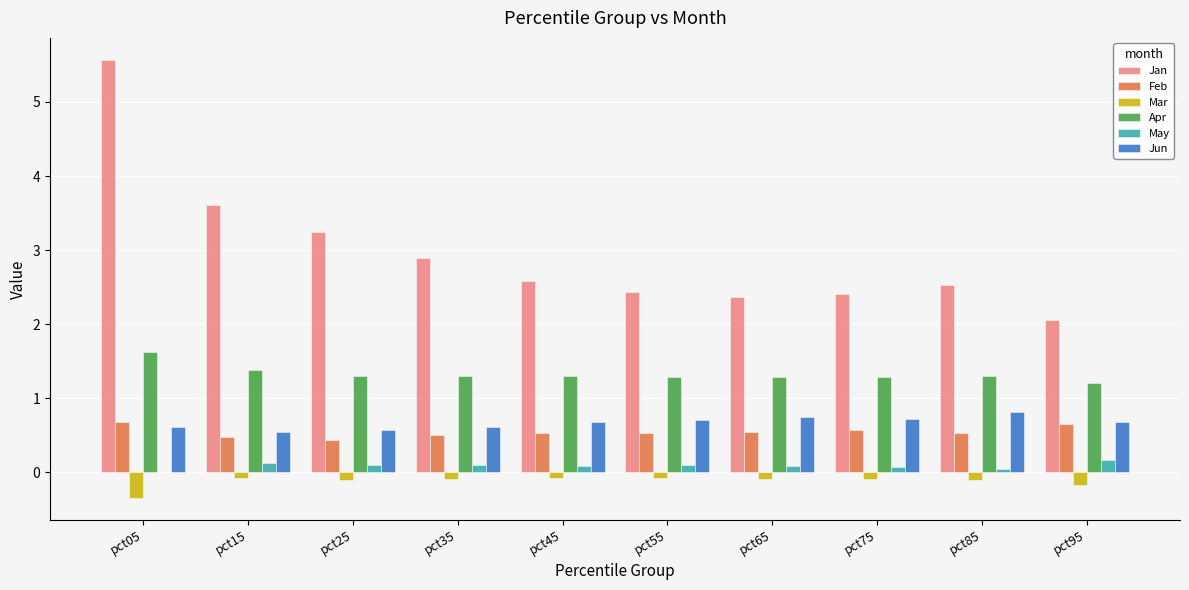

Which series changed the most between pct05 and pct85?

Jan